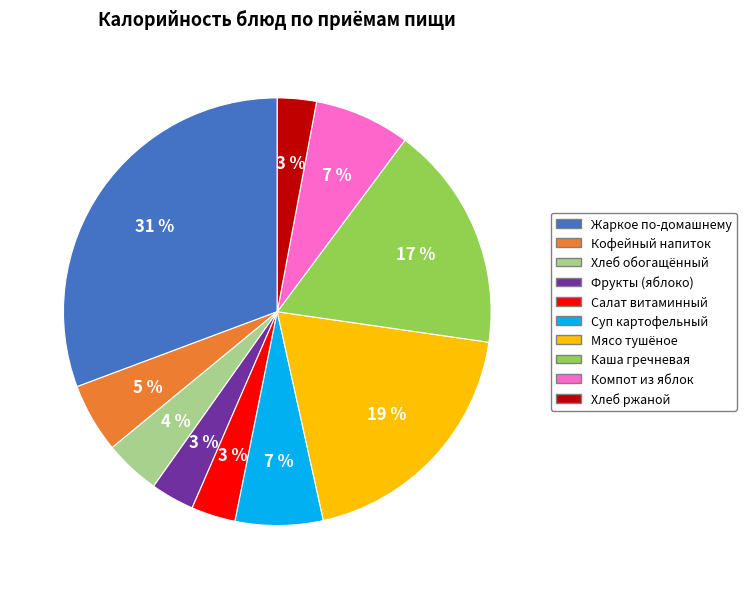

Do Хлеб ржаной and Фрукты (яблоко) together represent more than half of the pie?

No